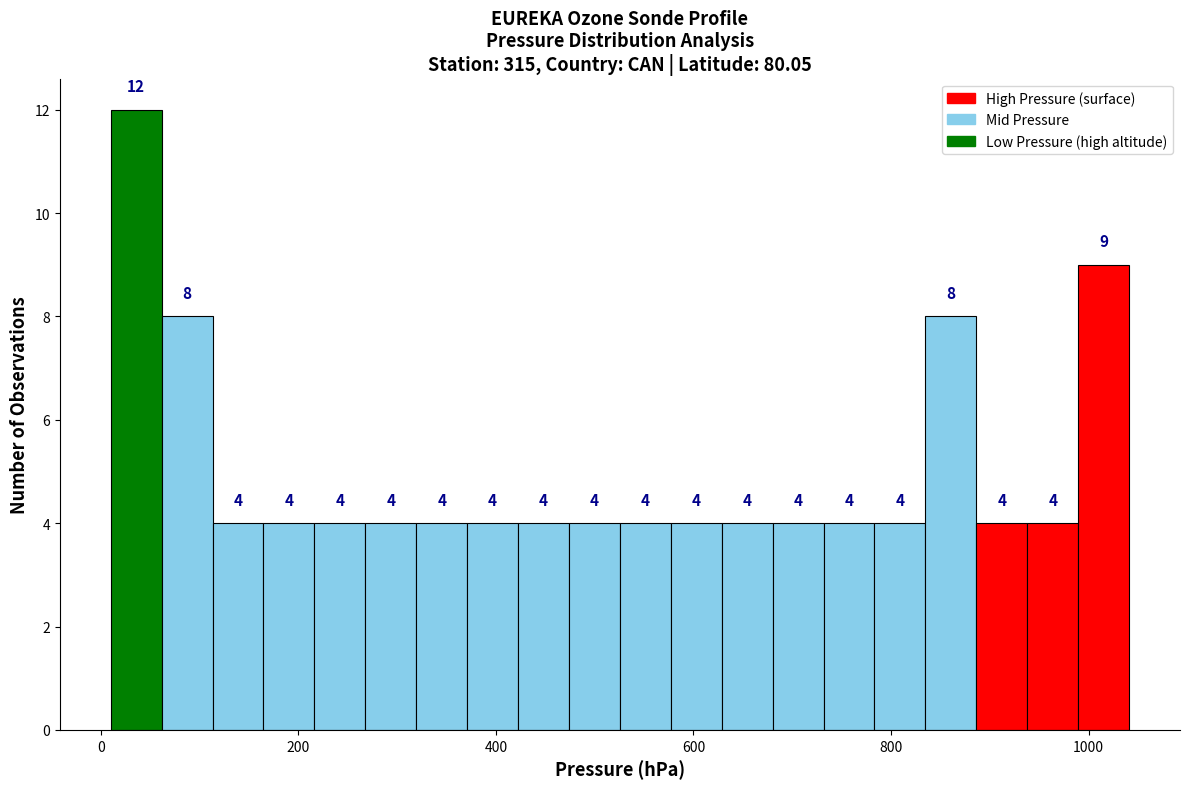

Read against the x-axis, roughly where is the centre of the tallest bar?

40